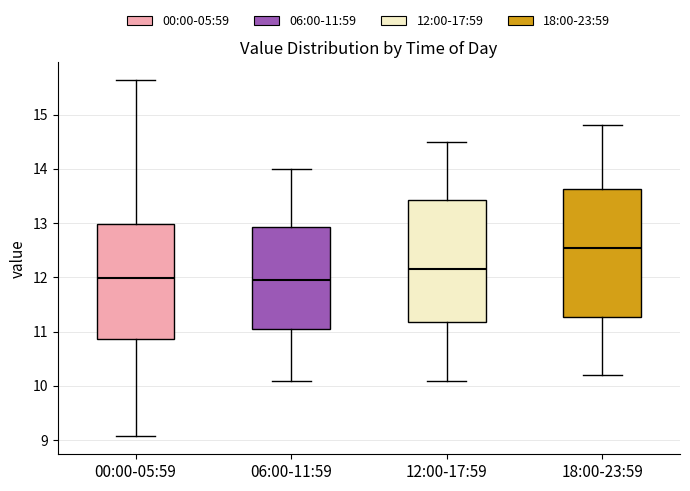

Where is the upper edge of the box for 12:00-17:59 on the y-axis? The values are not printed on the chart, so give them approximately, as read against the axis.

13.4